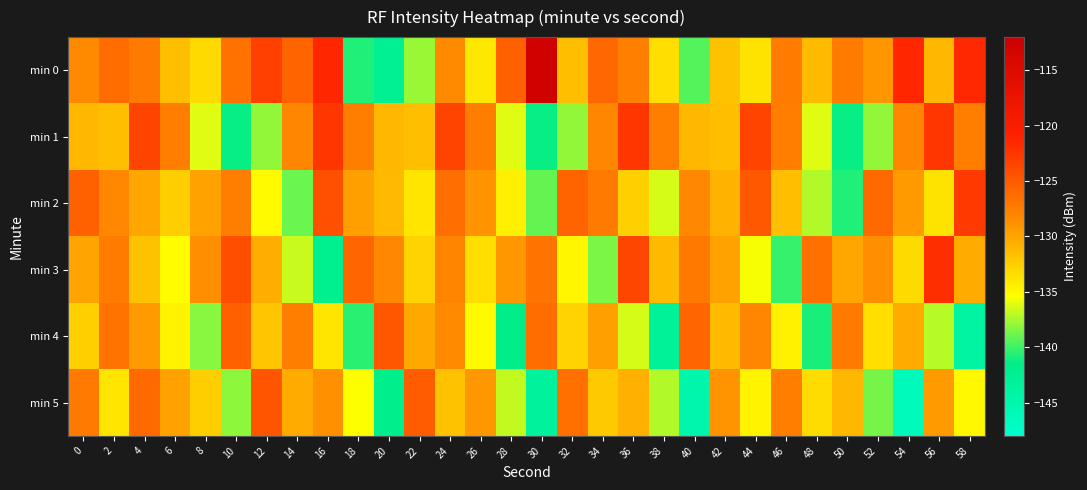

At which category does the chart reach its peak across all series?

30